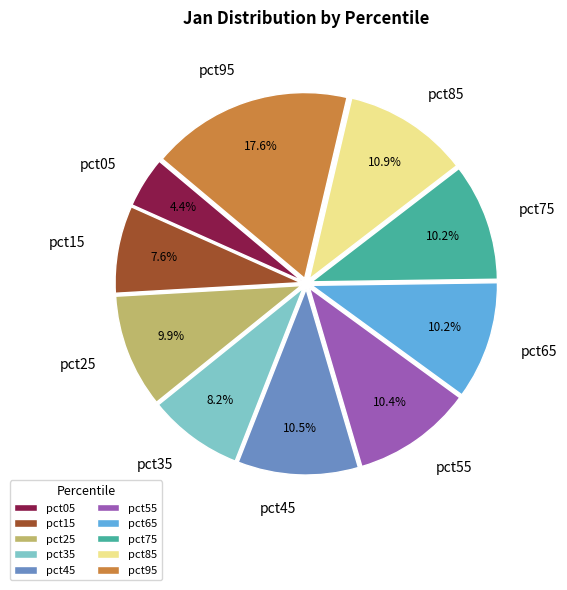

Is it true that pct15 is 8% of the pie?

True